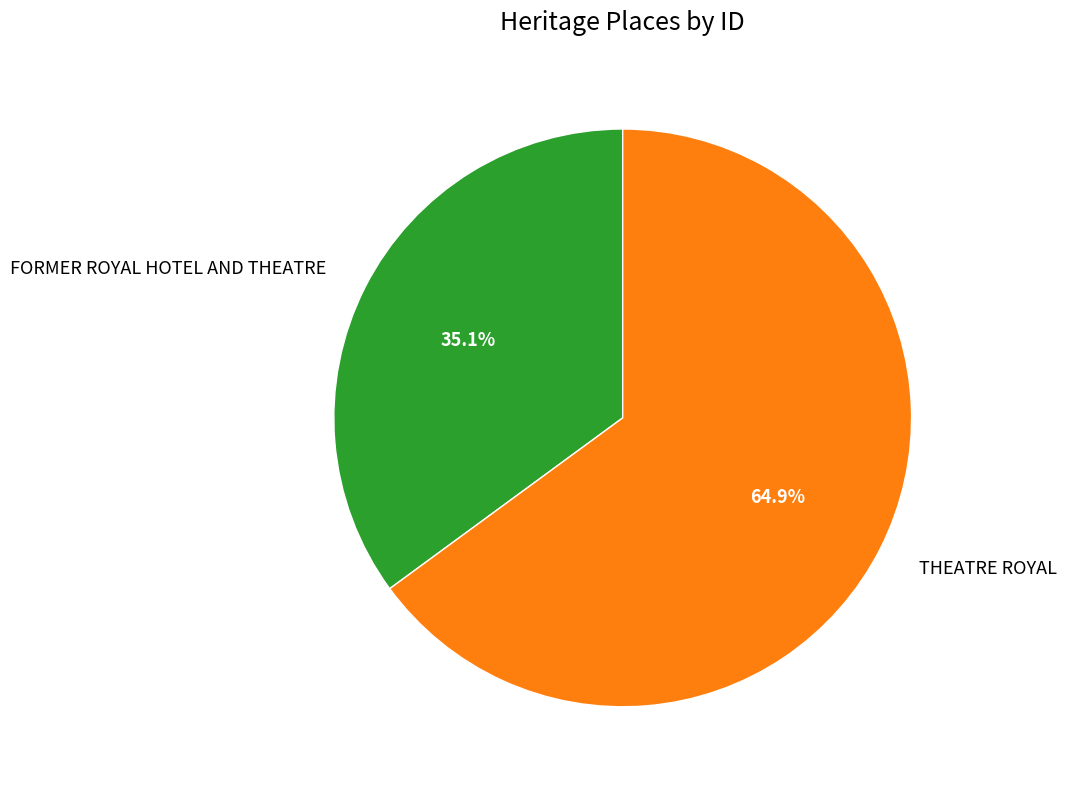

Does any single category account for the majority?

Yes